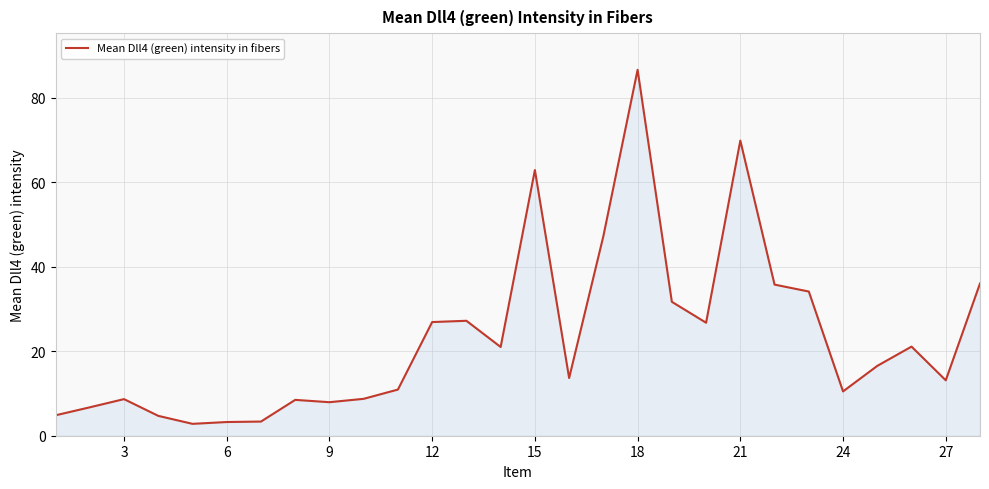

What is the difference between the maximum and minimum values?

83.8